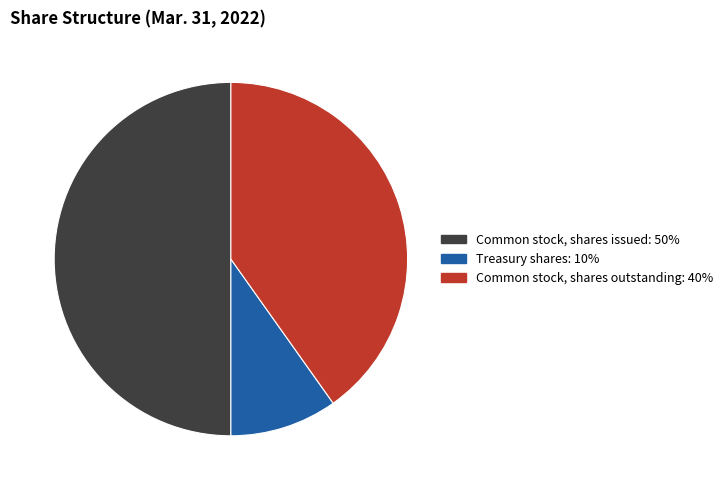

Rank the categories by value from lowest to highest.

Treasury shares, Common stock, shares outstanding, Common stock, shares issued